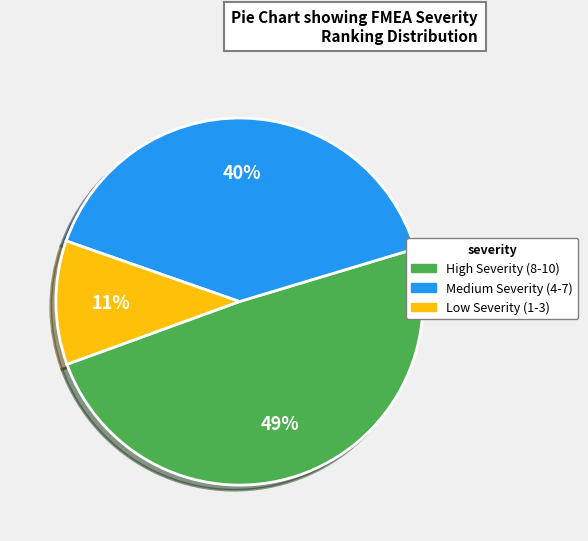

To the nearest percent, what is the difference between the largest and smallest slice percentages?

38%